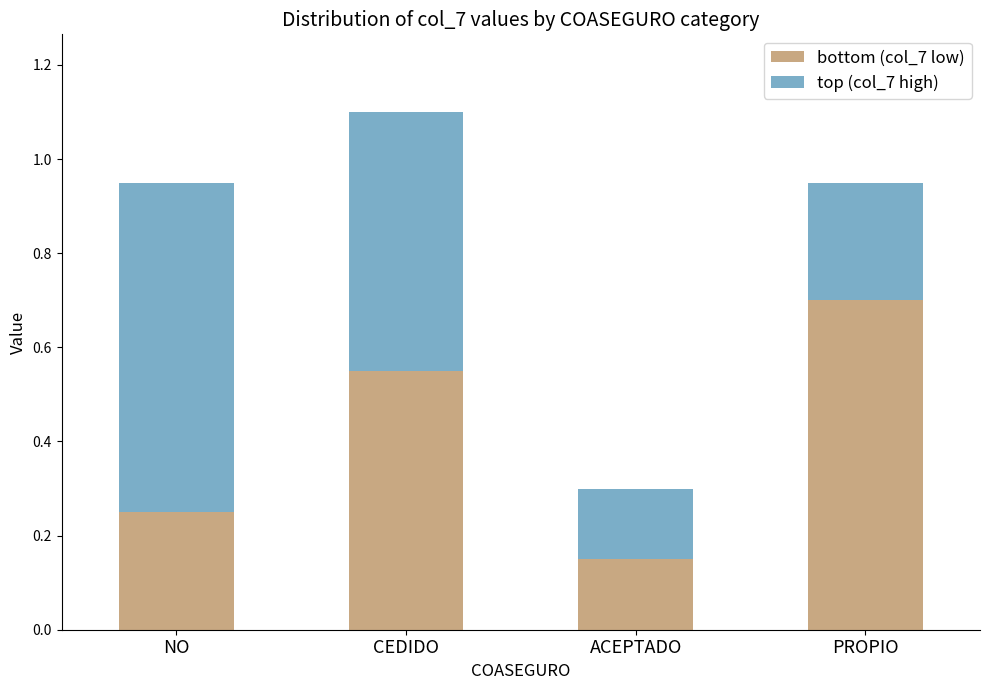

List the labels in order of bottom (col_7 low) value, smallest first.

ACEPTADO, NO, CEDIDO, PROPIO